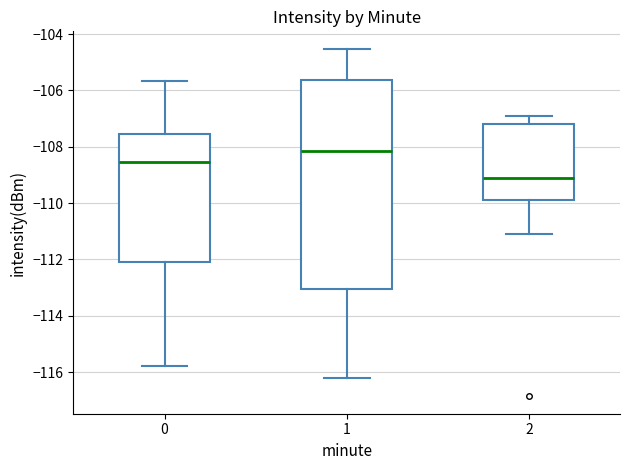

Where does the upper whisker of the box at x = 1 end on the y-axis? The values are not printed on the chart, so give them approximately, as read against the axis.

-104.6